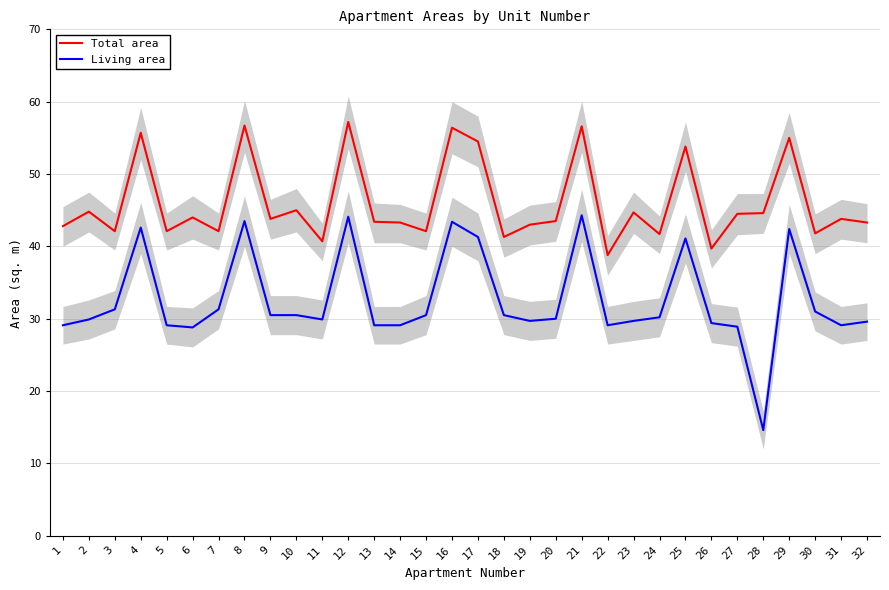

Where is the first local maximum for Living area?

4